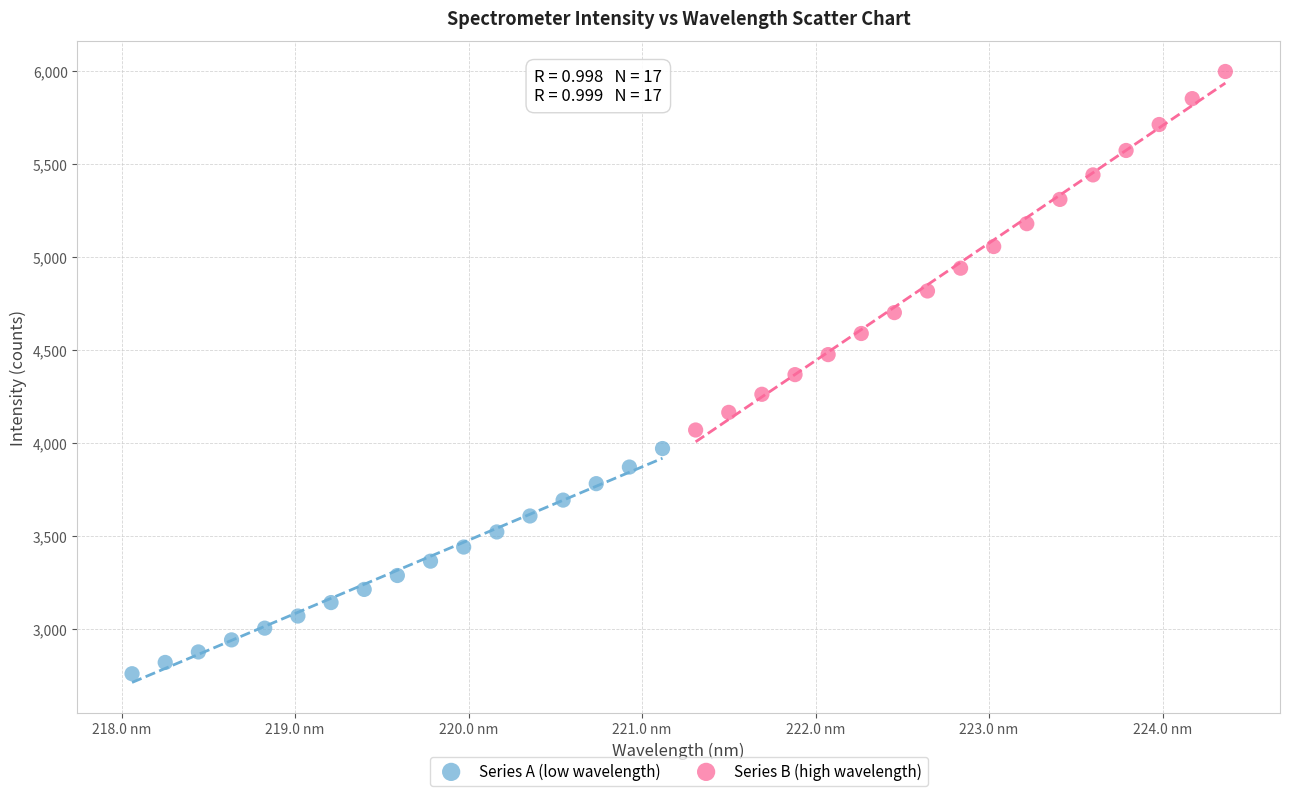

Which series reaches the minimum Y coordinate?

Series A (low wavelength)